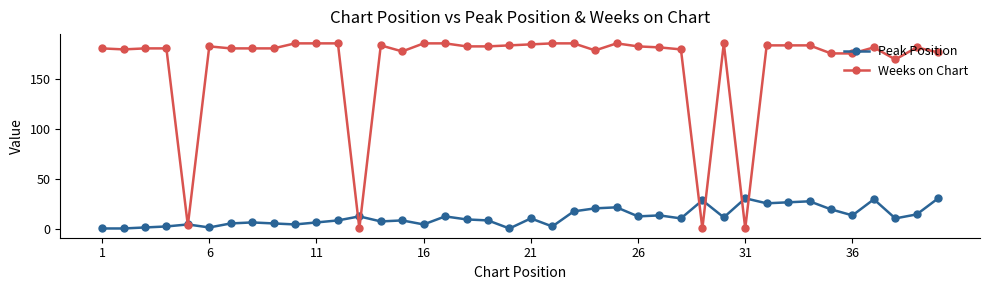

What is the average value of the Peak Position series?

13